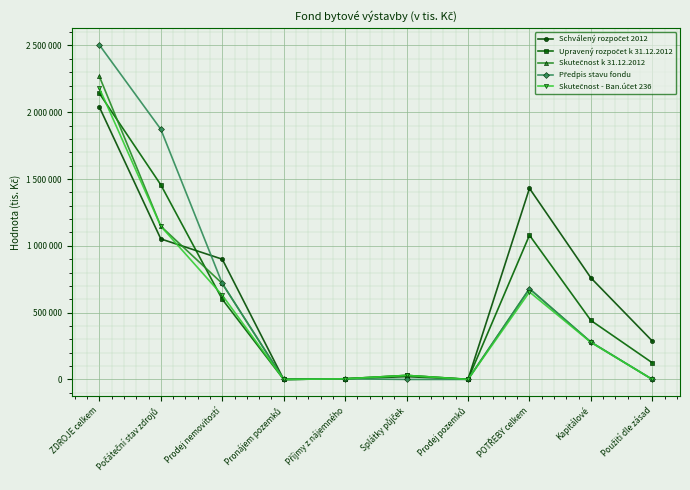

At which label is Upravený rozpočet k 31.12.2012 closest to 1070600?

POTŘEBY celkem